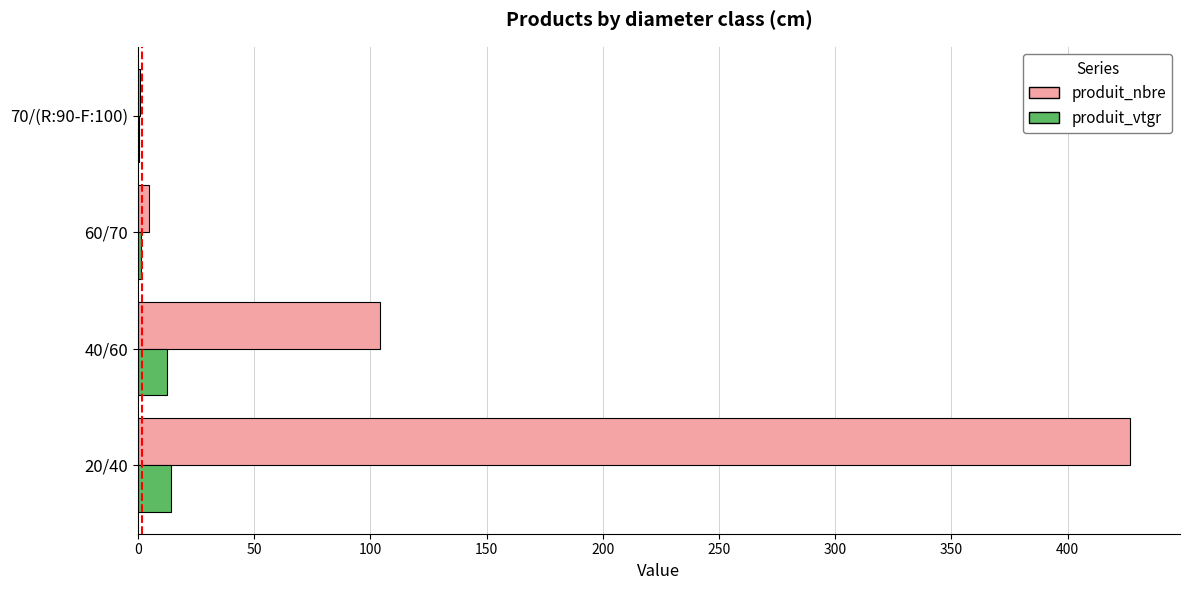

What is the sum of the produit_nbre values at 20/40 and 40/60?

531.0